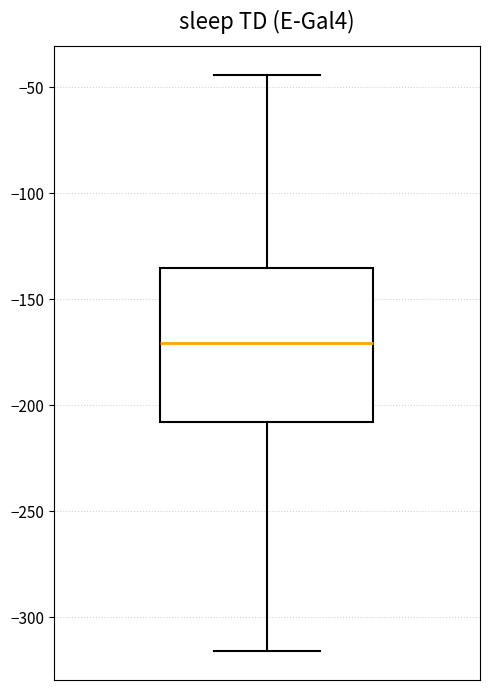

Read this box plot against the y-axis: the position of the median line, the range covered by the box, and the ends of both whiskers. The values are not printed on the chart, so give them approximately, as read against the axis.

median -170, box -210 to -135, whiskers -315 to -45